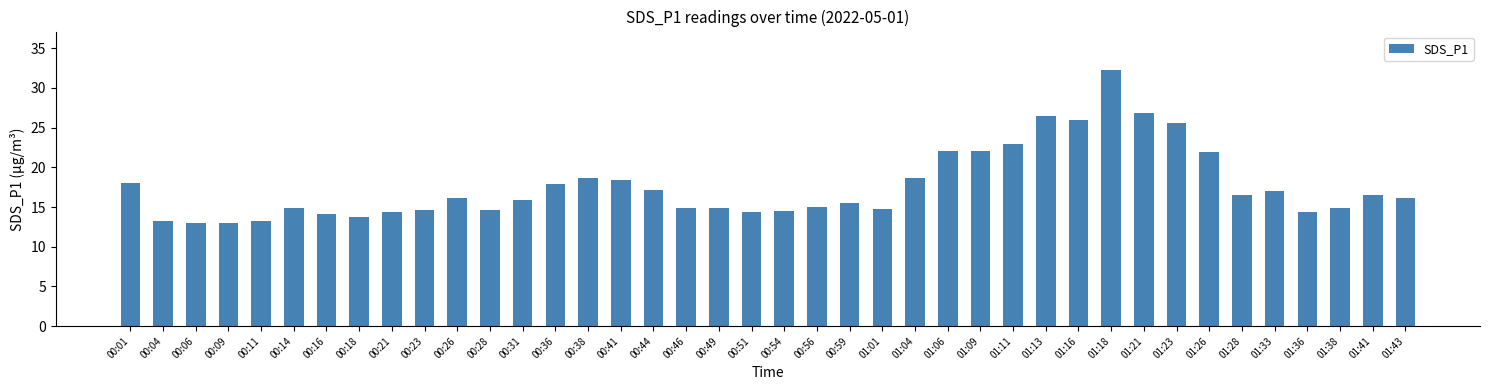

What is the difference between the maximum and second lowest values?

19.3